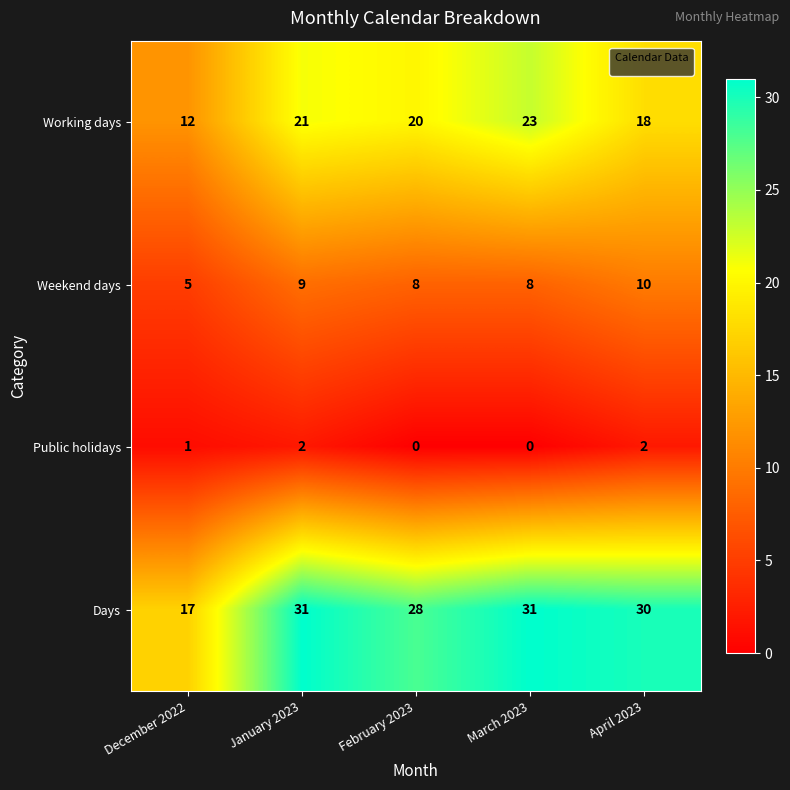

What is the average value of the Weekend days series?

8